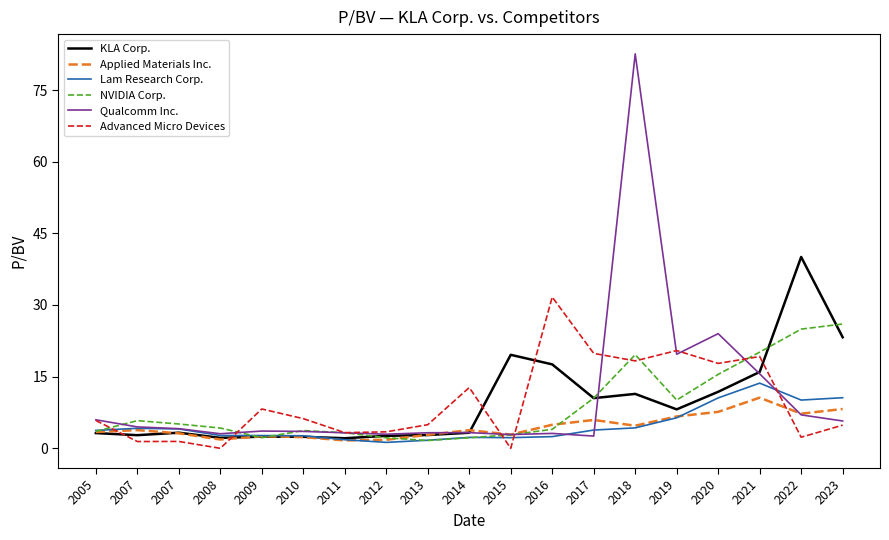

What is the spread (max minus min) of values at 2012?

2.2